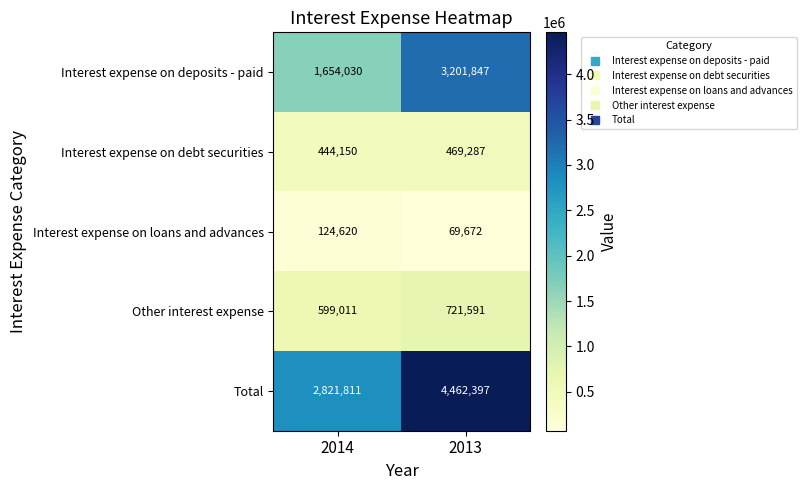

List the series in order of their peak value, highest first.

Total, Interest expense on deposits - paid, Other interest expense, Interest expense on debt securities, Interest expense on loans and advances